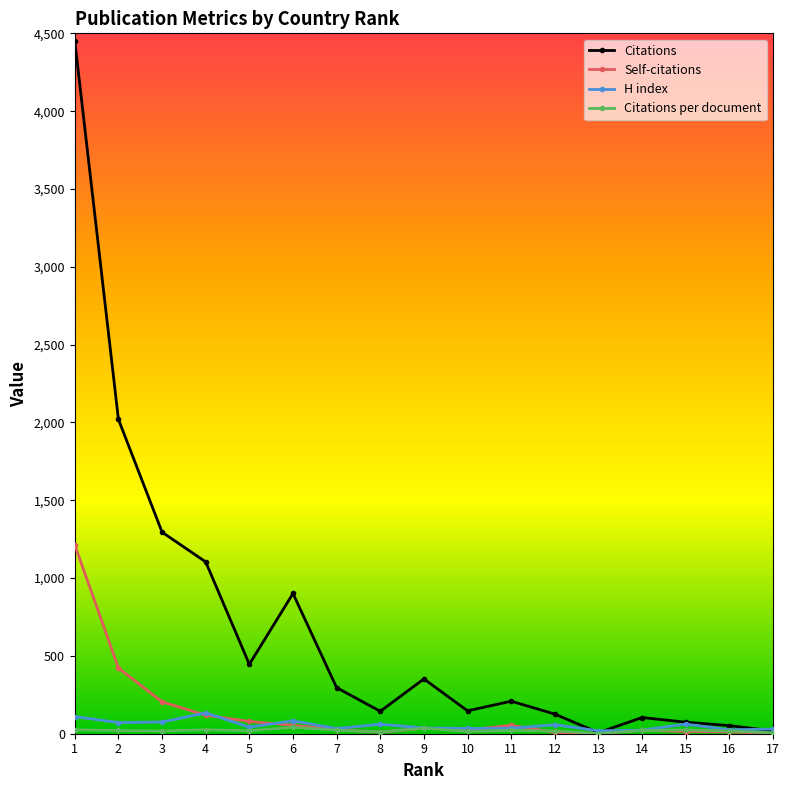

What is the difference between the H index values at 6 and 2?

11.0